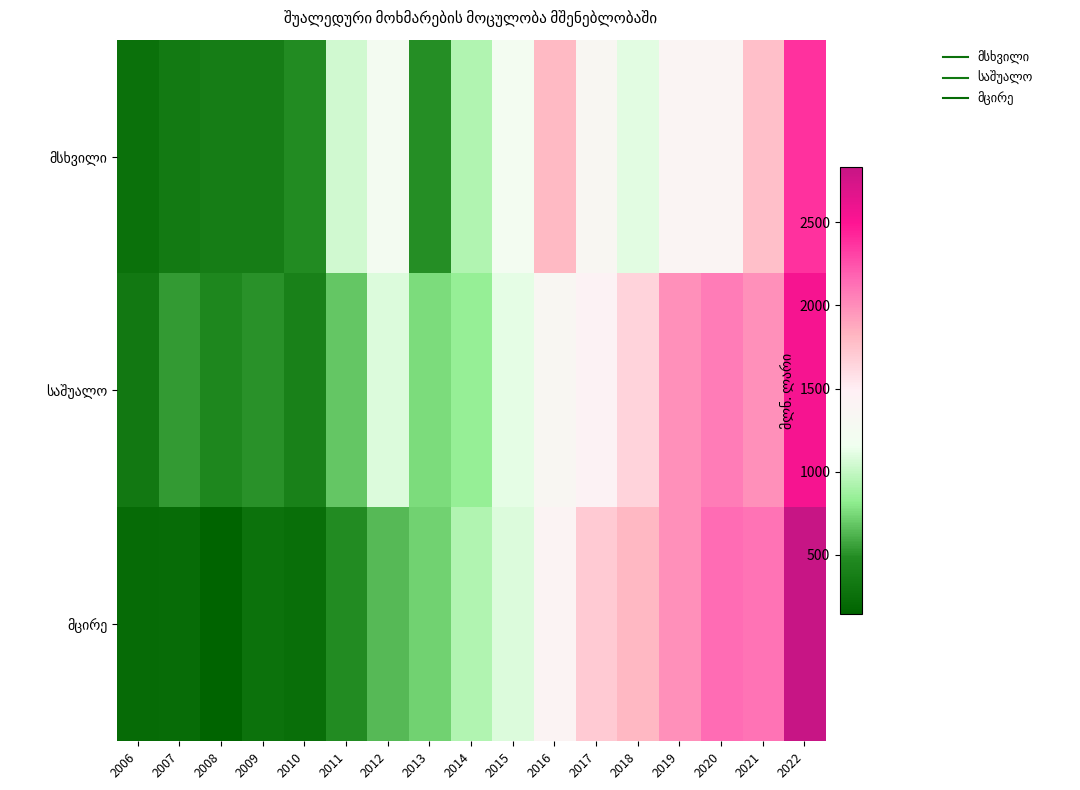

Which series changed the most between 2008 and 2010?

მსხვილი